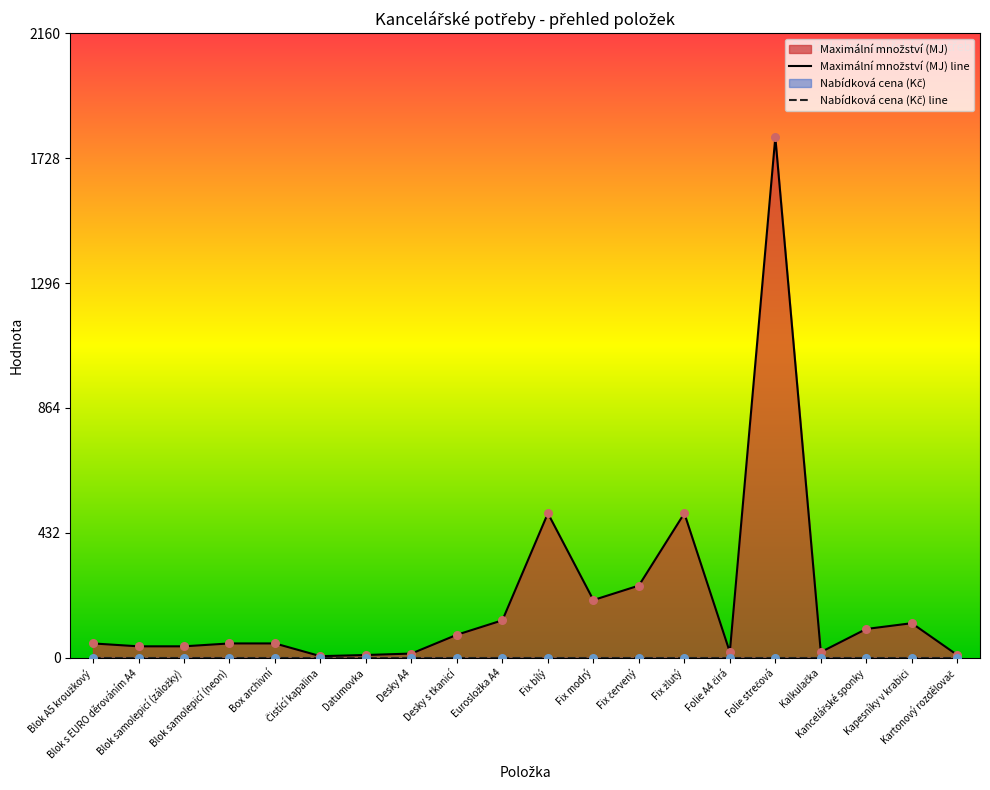

Which has a higher value, Fix červený or Fix žlutý?

Fix žlutý